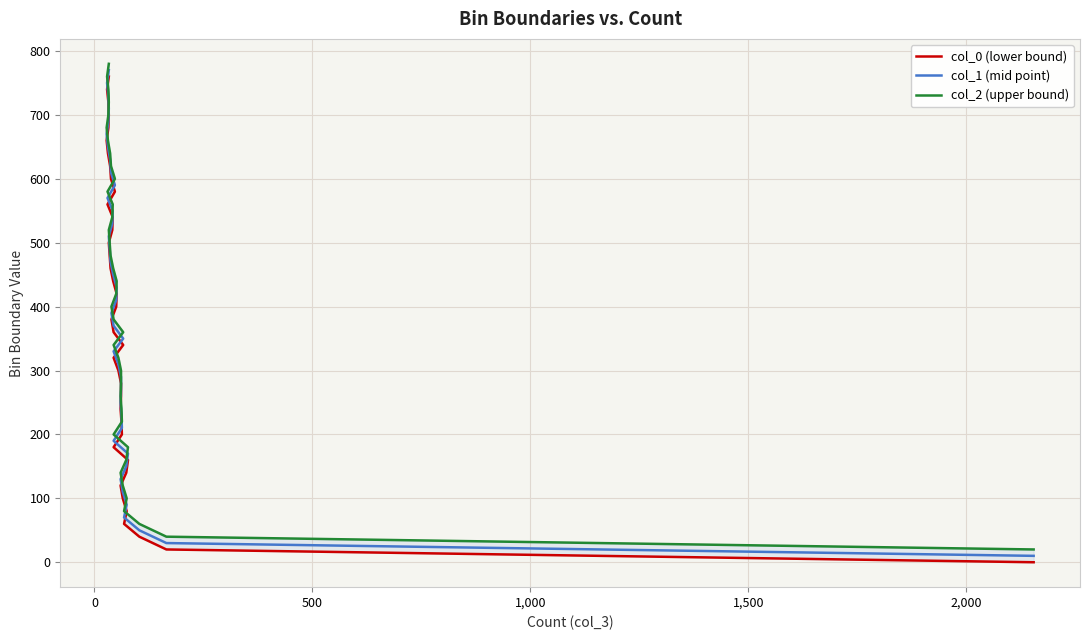

What is the difference between the maximum and second lowest values in the col_0 (lower bound) series?

740